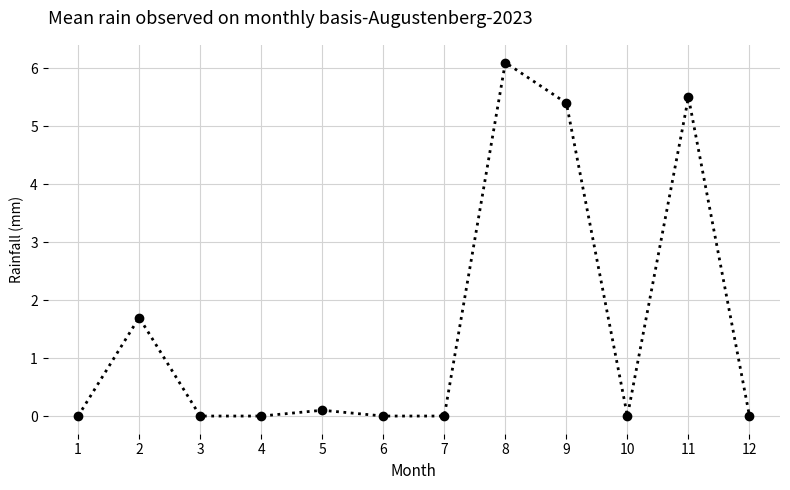

What is the change in value from 4 to 11?

+5.5